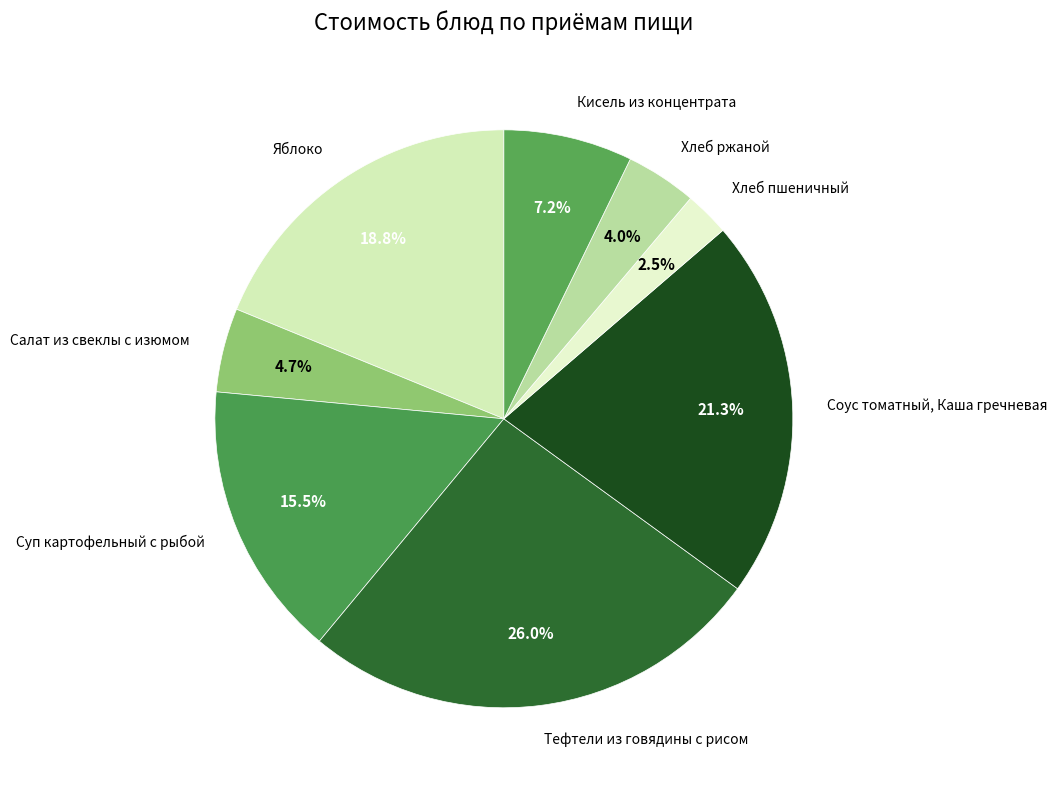

Between Суп картофельный с рыбой and Хлеб ржаной, which is larger?

Суп картофельный с рыбой